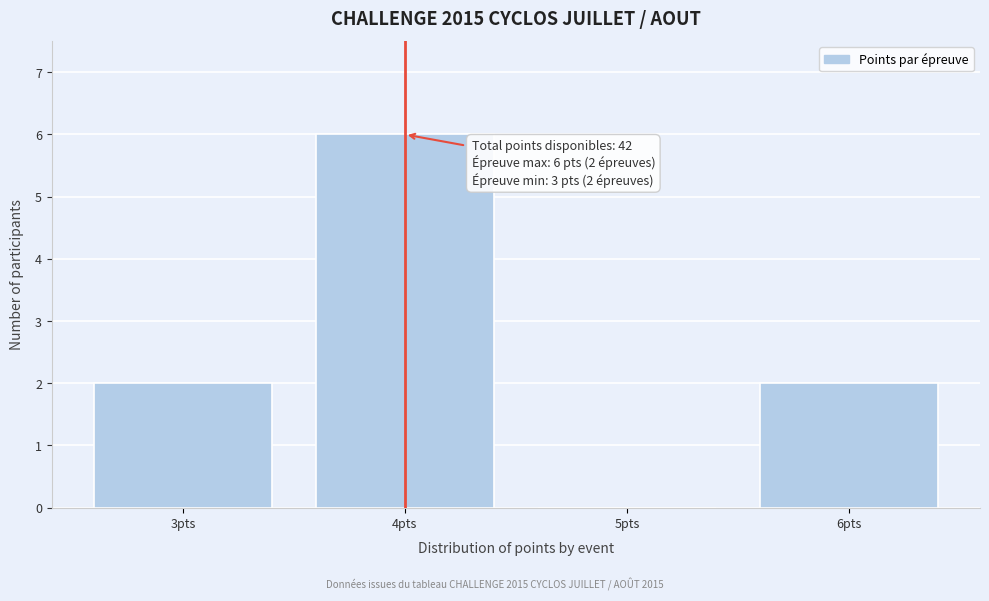

Reading right to left, extract all data points from this chart.

6pts=2	5pts=0	4pts=6	3pts=2